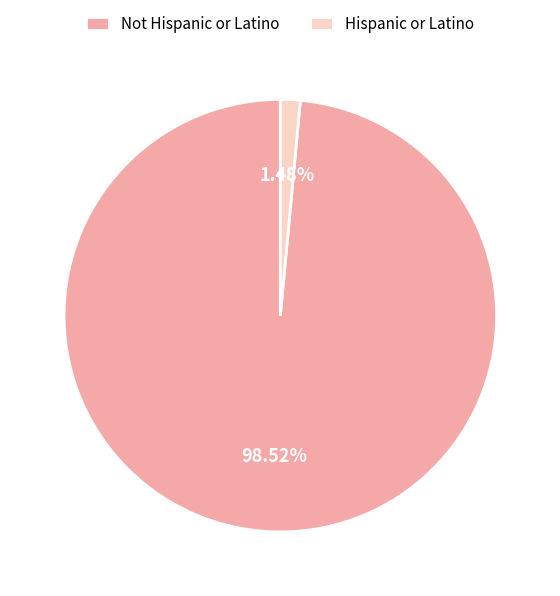

The Not Hispanic or Latino slice represents 99% of the pie. True or false?

True